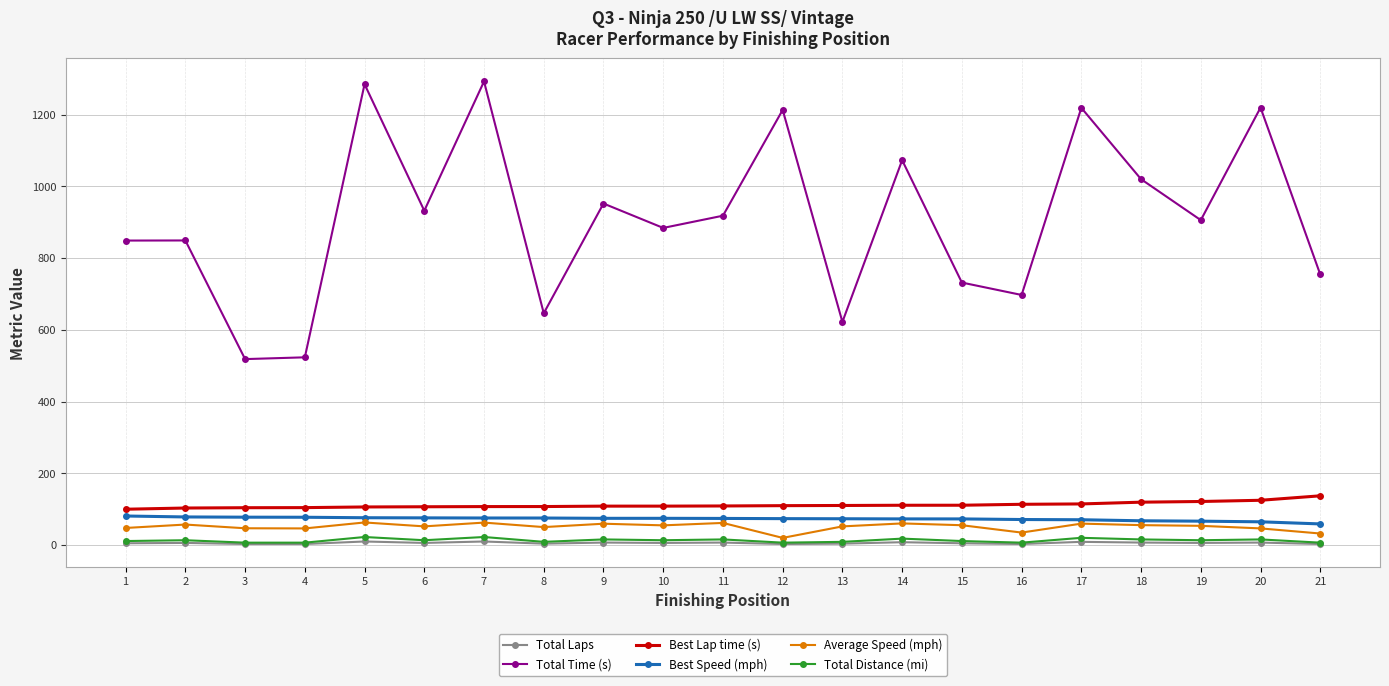

True or false: Best Lap time (s) and Total Time (s) intersect in this chart.

False